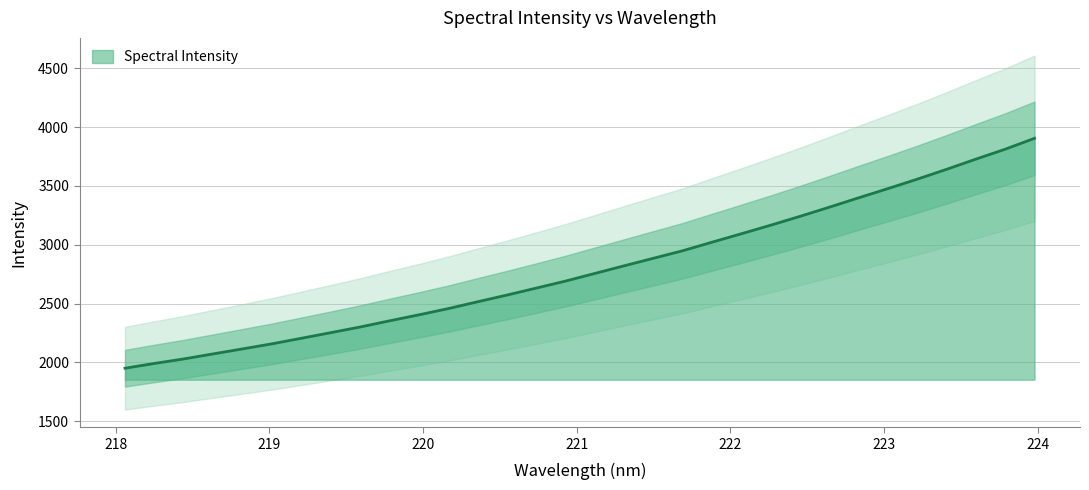

What is the difference between the maximum and minimum values?

1953.9